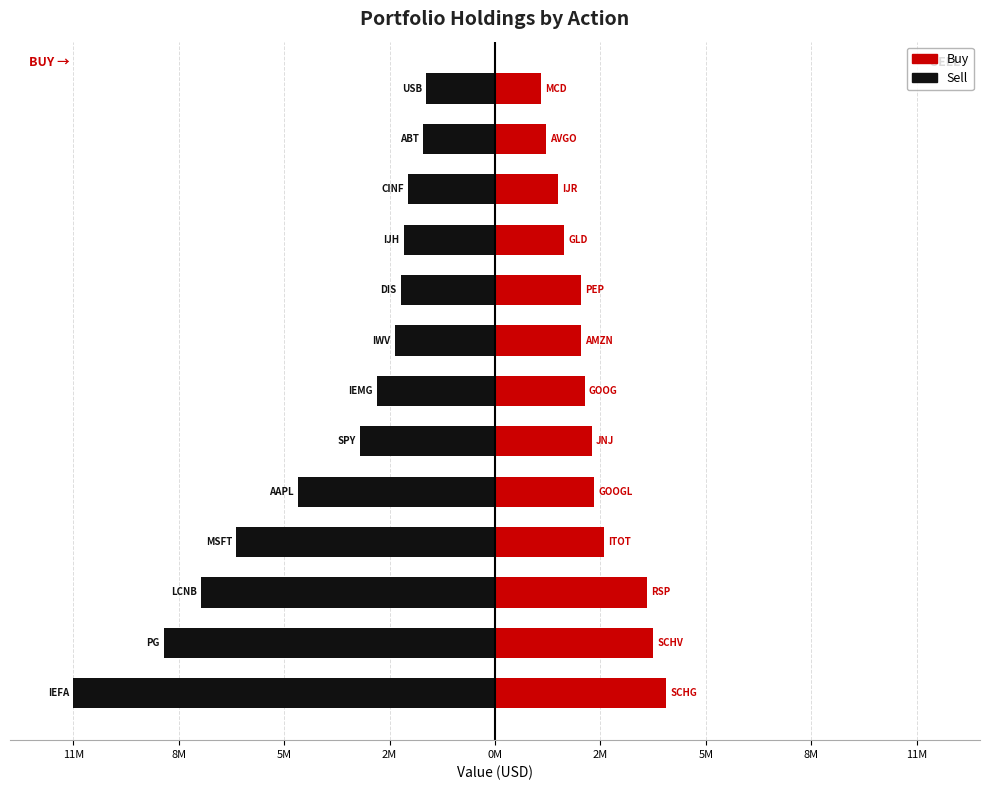

Which series has the widest spread of values?

Sell